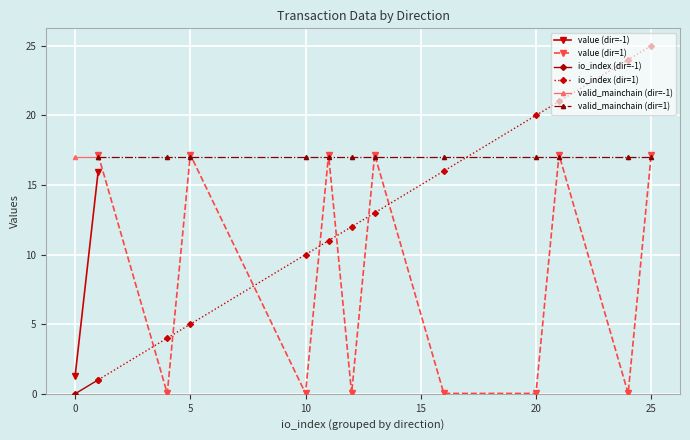

The value of valid_mainchain (dir=1) at 20 is 17.0. True or false?

True